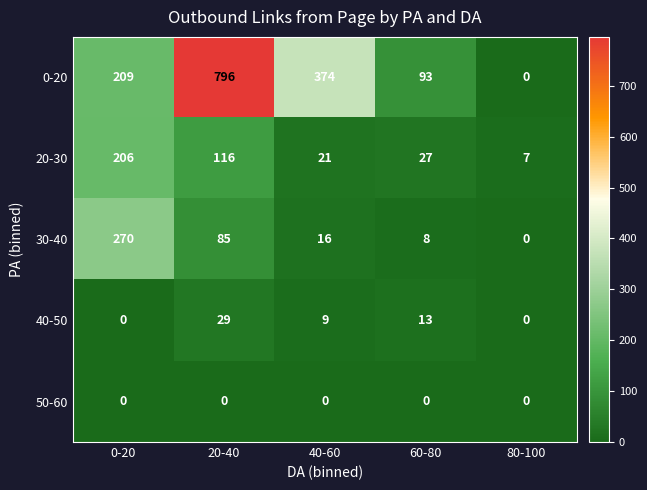

Which category has the highest value across all series?

20-40